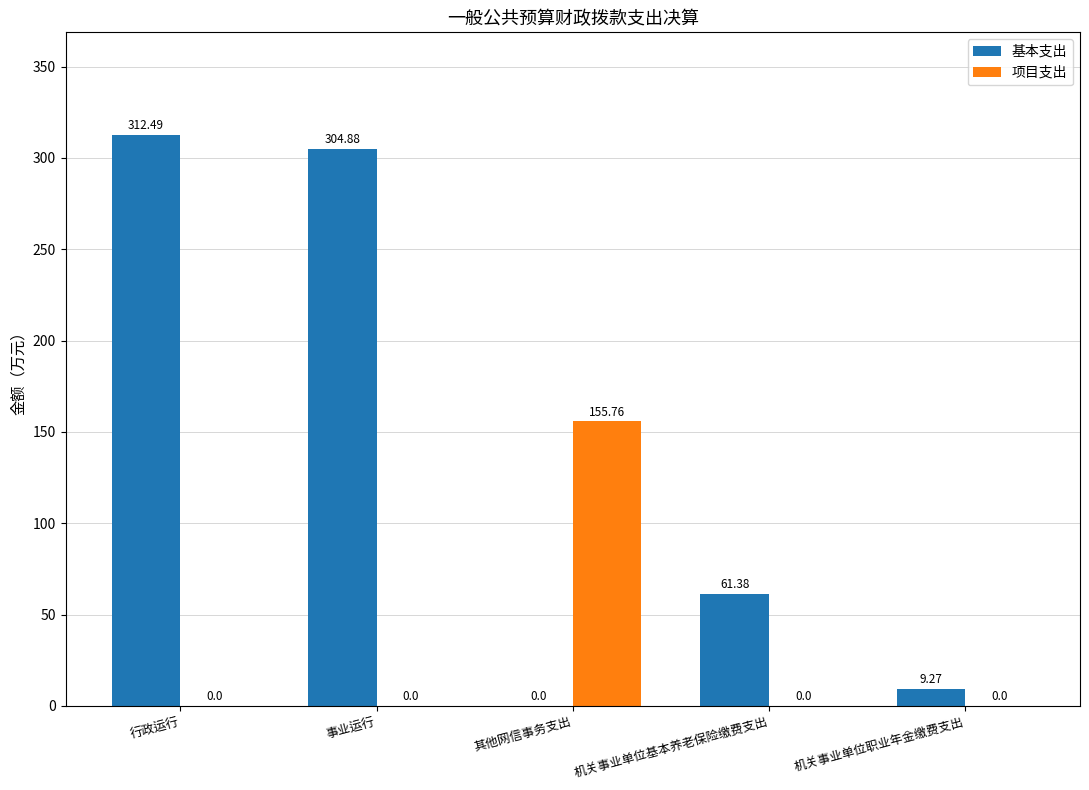

Which series changed the most between 事业运行 and 机关事业单位基本养老保险缴费支出?

基本支出